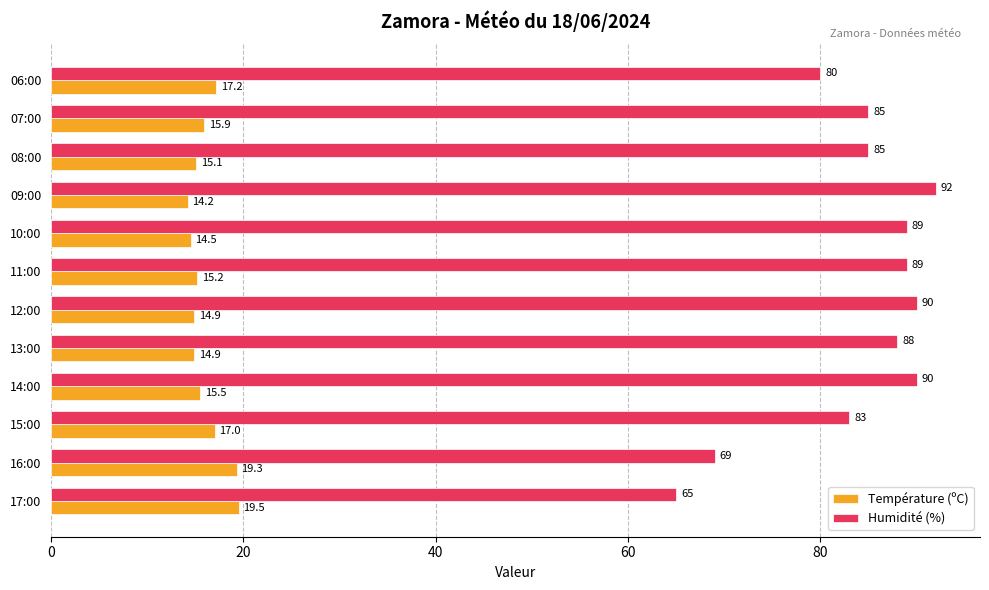

At which label does Humidité (%) reach its peak?

09:00